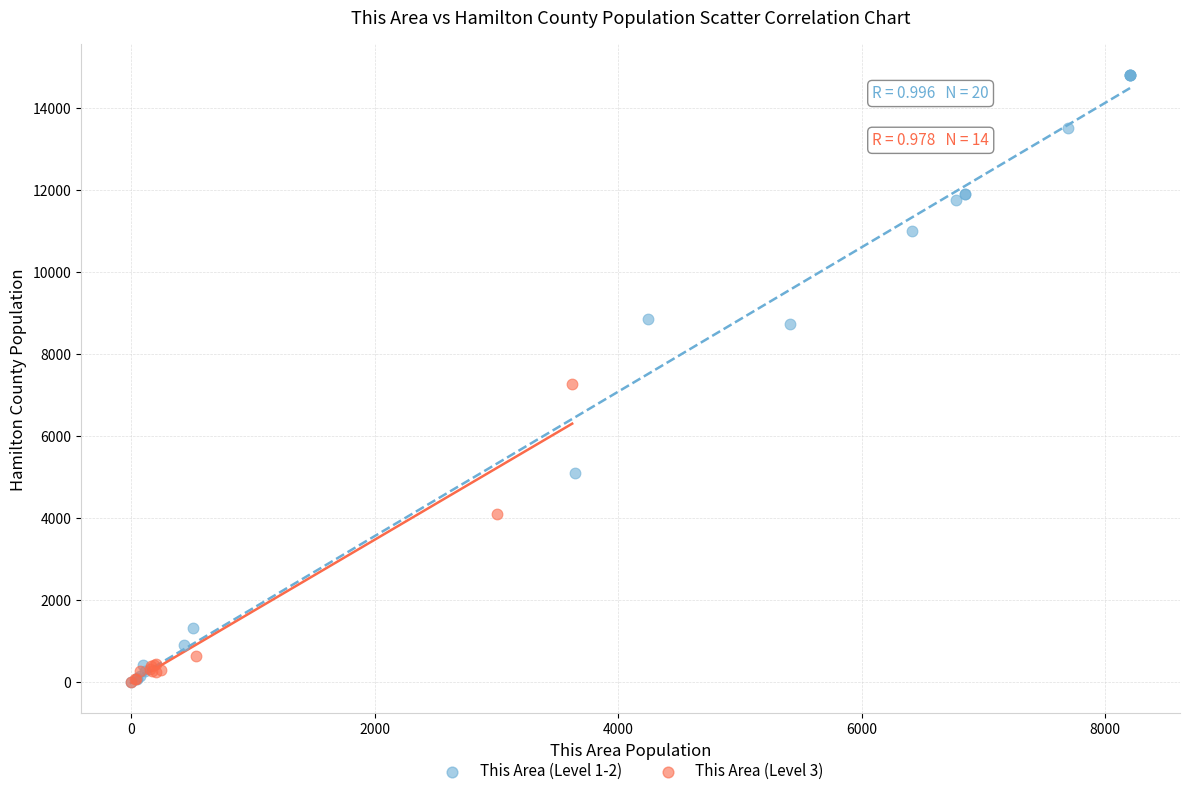

Which series contains the highest Y value?

This Area (Level 1-2)